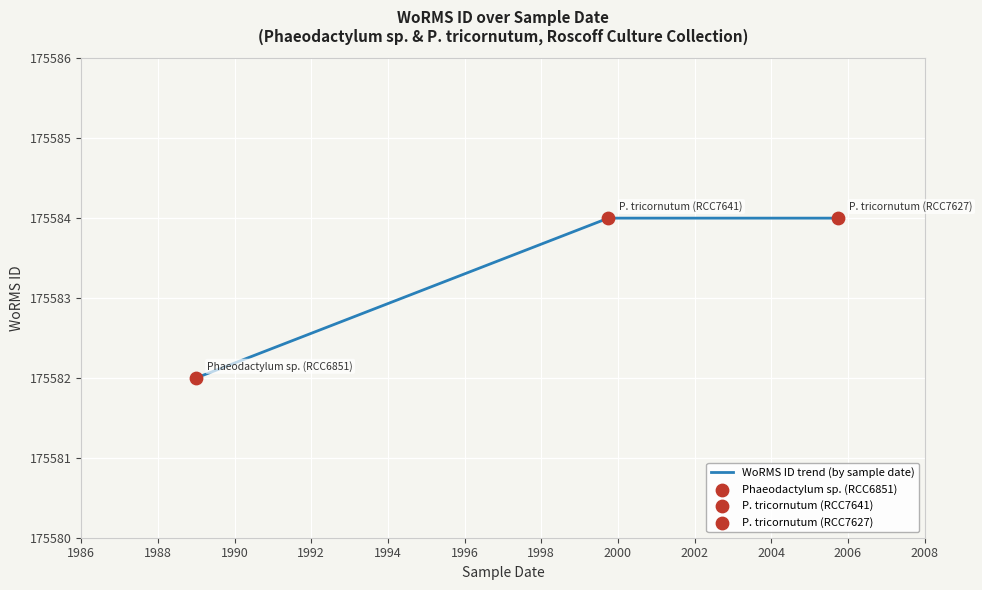

What is the minimum value shown in the chart?

175582